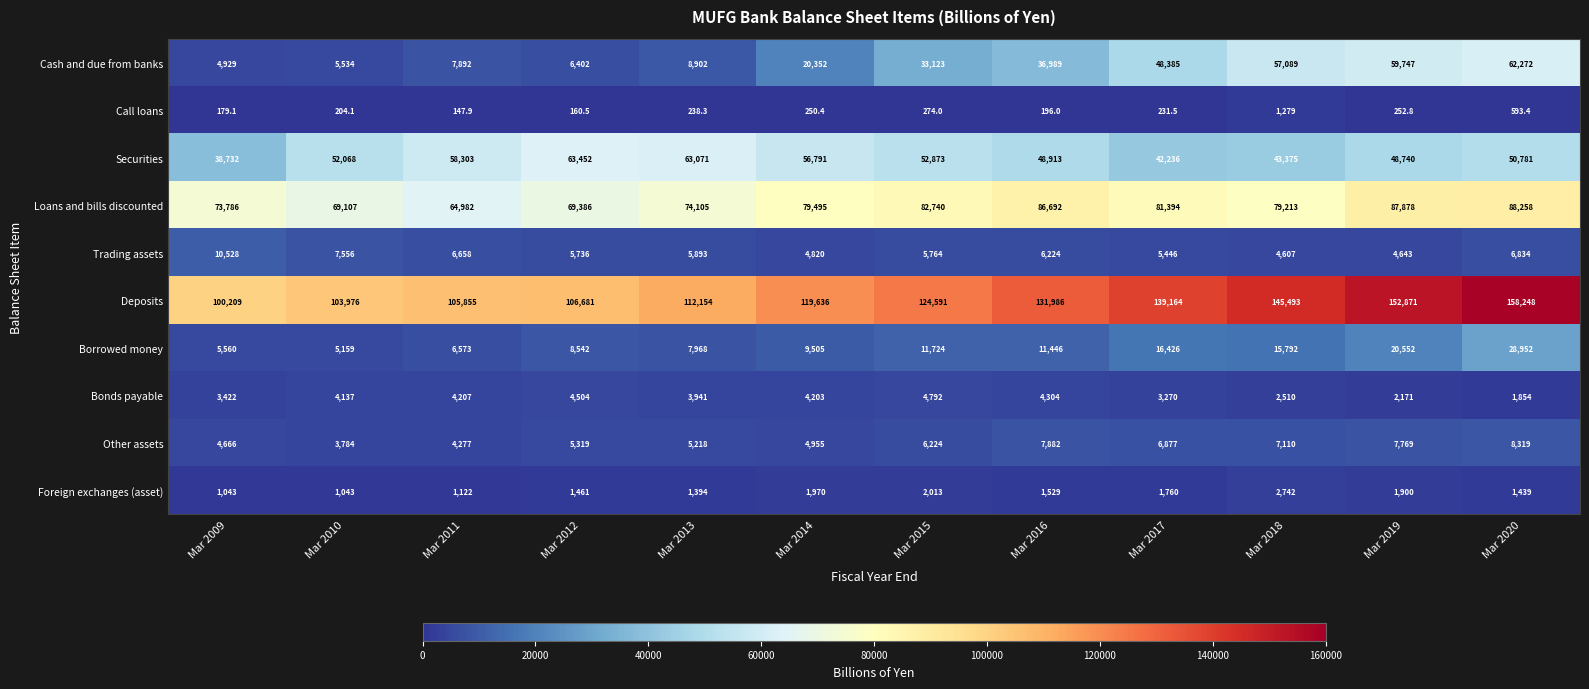

Which series has the largest range (max minus min)?

Deposits